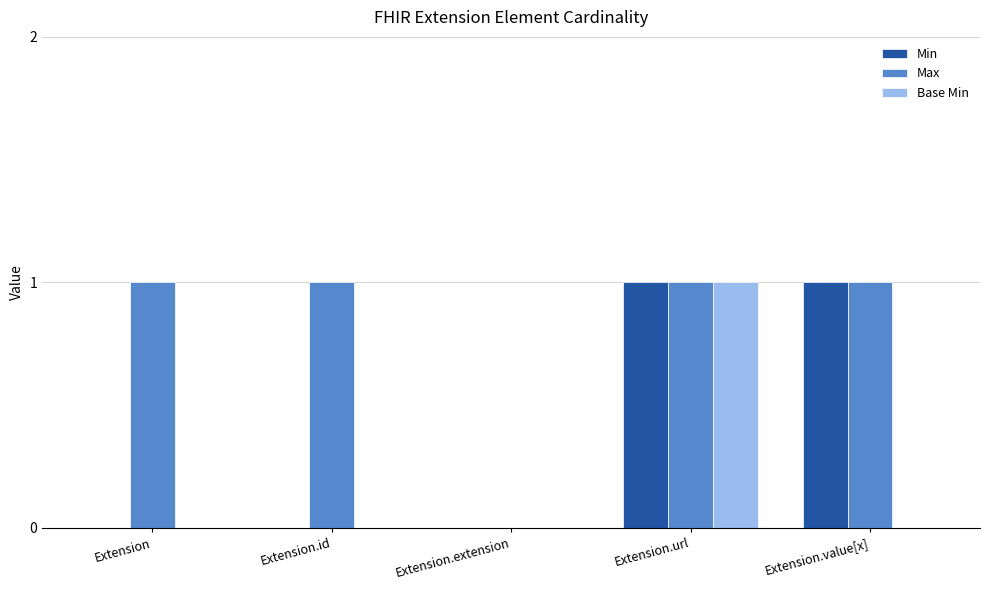

Is the value of Min at Extension.extension greater than the value of Max at Extension.value[x]?

No